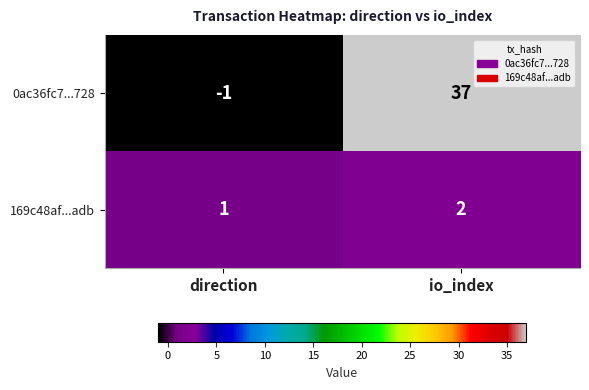

What is the sum of all 0ac36fc7...728 values?

36